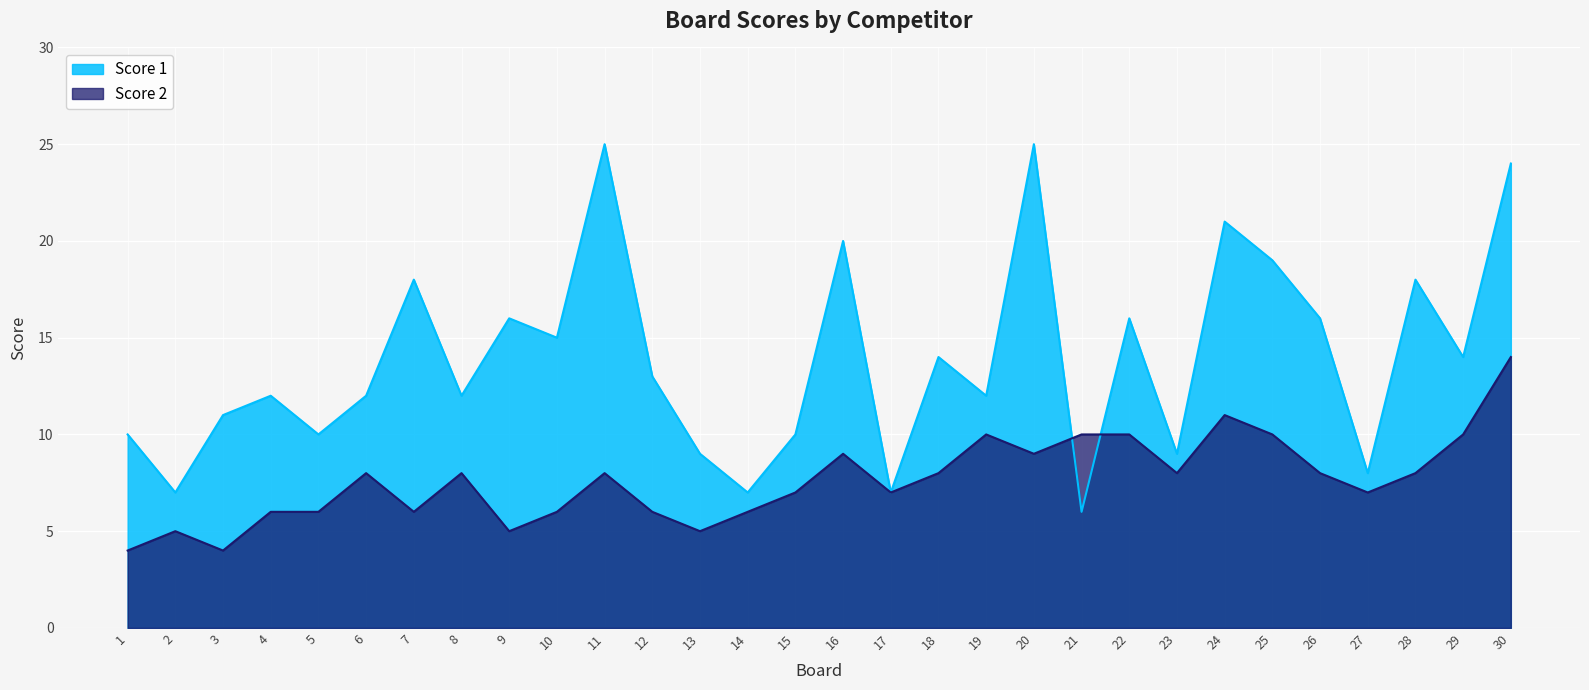

Reading left to right, extract all data points from this chart.

Score 1: 1=10	2=7	3=11	4=12	5=10	6=12	7=18	8=12	9=16	10=15	11=25	12=13	13=9	14=7	15=10	16=20	17=7	18=14	19=12	20=25	21=6	22=16	23=9	24=21	25=19	26=16	27=8	28=18	29=14	30=24
Score 2: 1=4	2=5	3=4	4=6	5=6	6=8	7=6	8=8	9=5	10=6	11=8	12=6	13=5	14=6	15=7	16=9	17=7	18=8	19=10	20=9	21=10	22=10	23=8	24=11	25=10	26=8	27=7	28=8	29=10	30=14